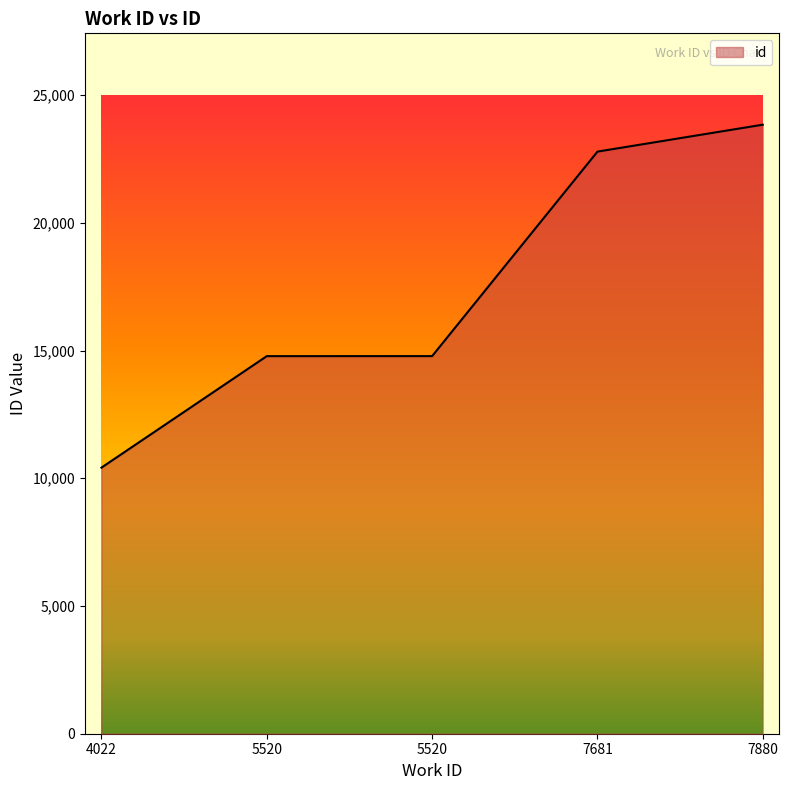

What is the smallest value displayed?

10417